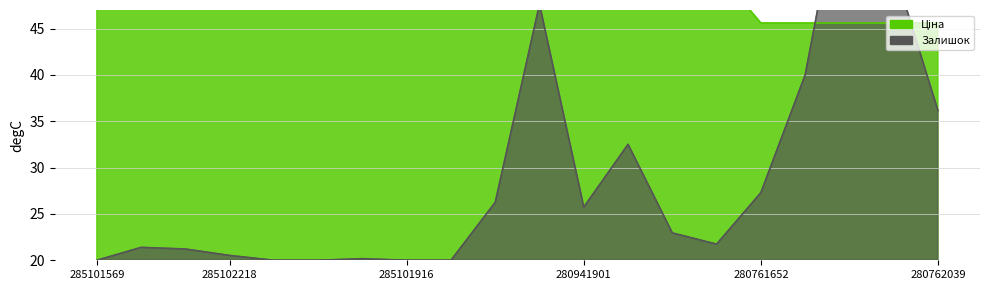

How many values in the Залишок series are below 22?

10